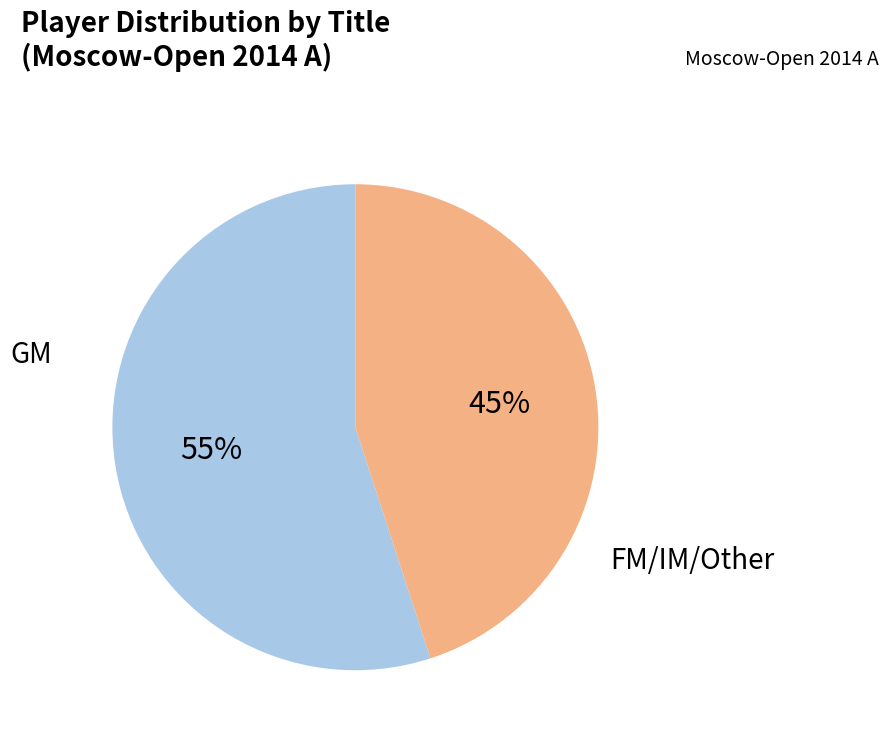

What is the ratio of the value at FM/IM/Other to the value at GM?

0.8